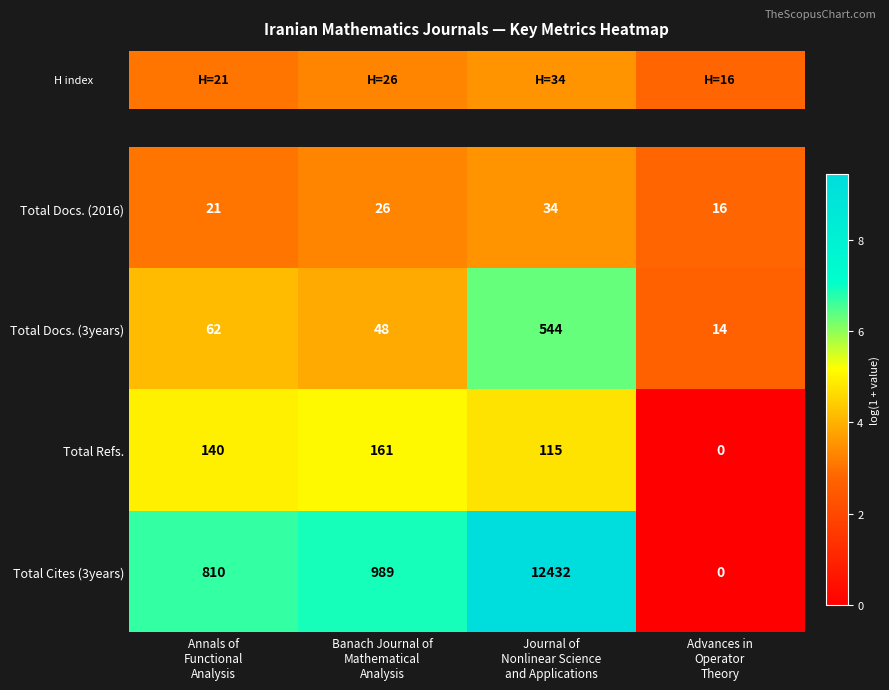

What is the difference between the second highest and minimum values in the Total Cites (3years) series?

989